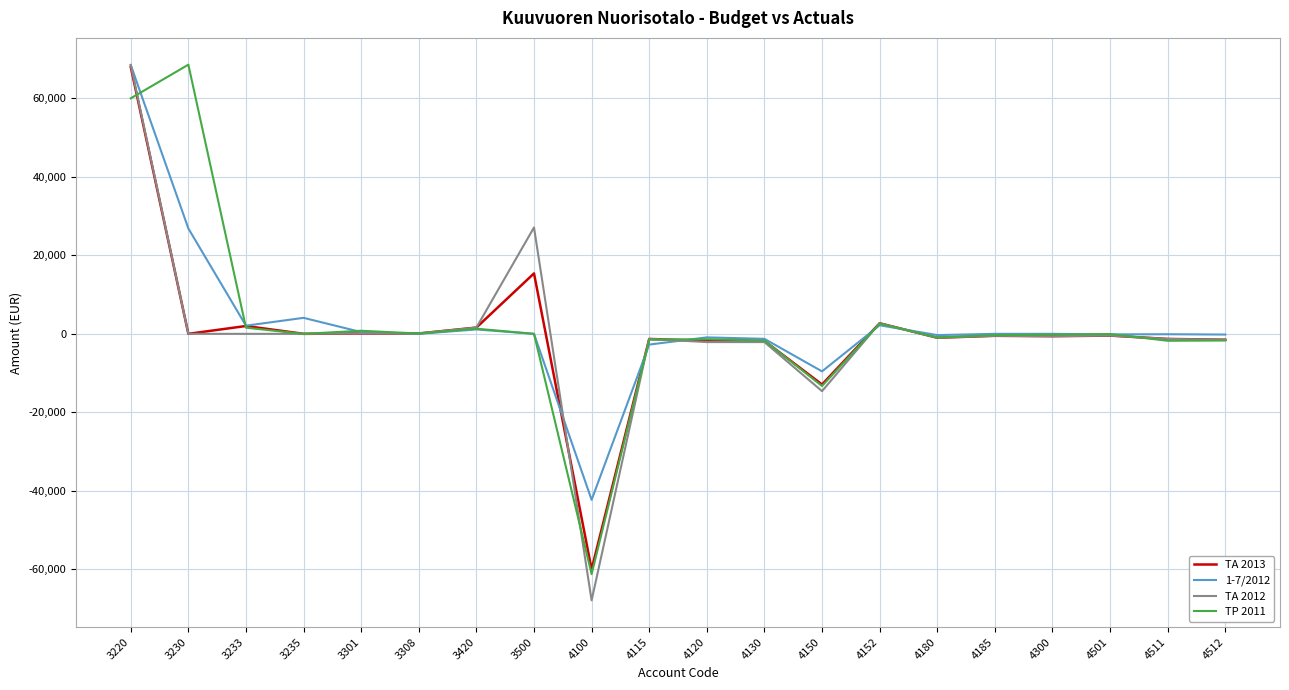

True or false: TP 2011 has a value of 60000.0 at 3220.

True